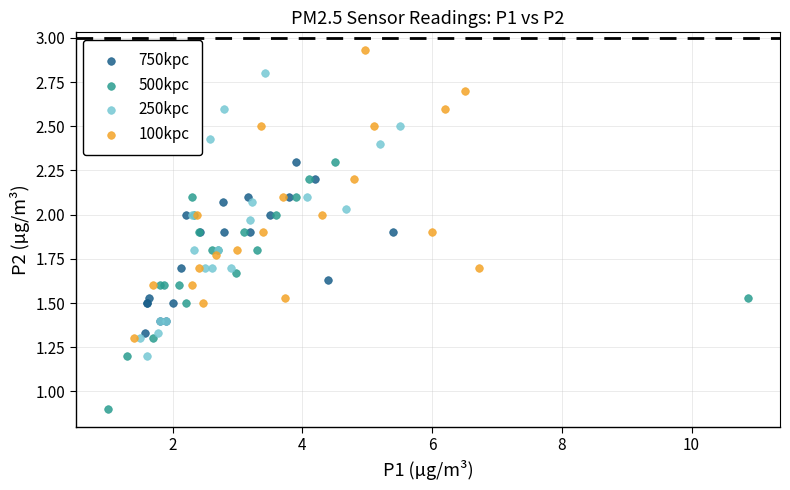

Which series reaches the minimum Y coordinate?

500kpc